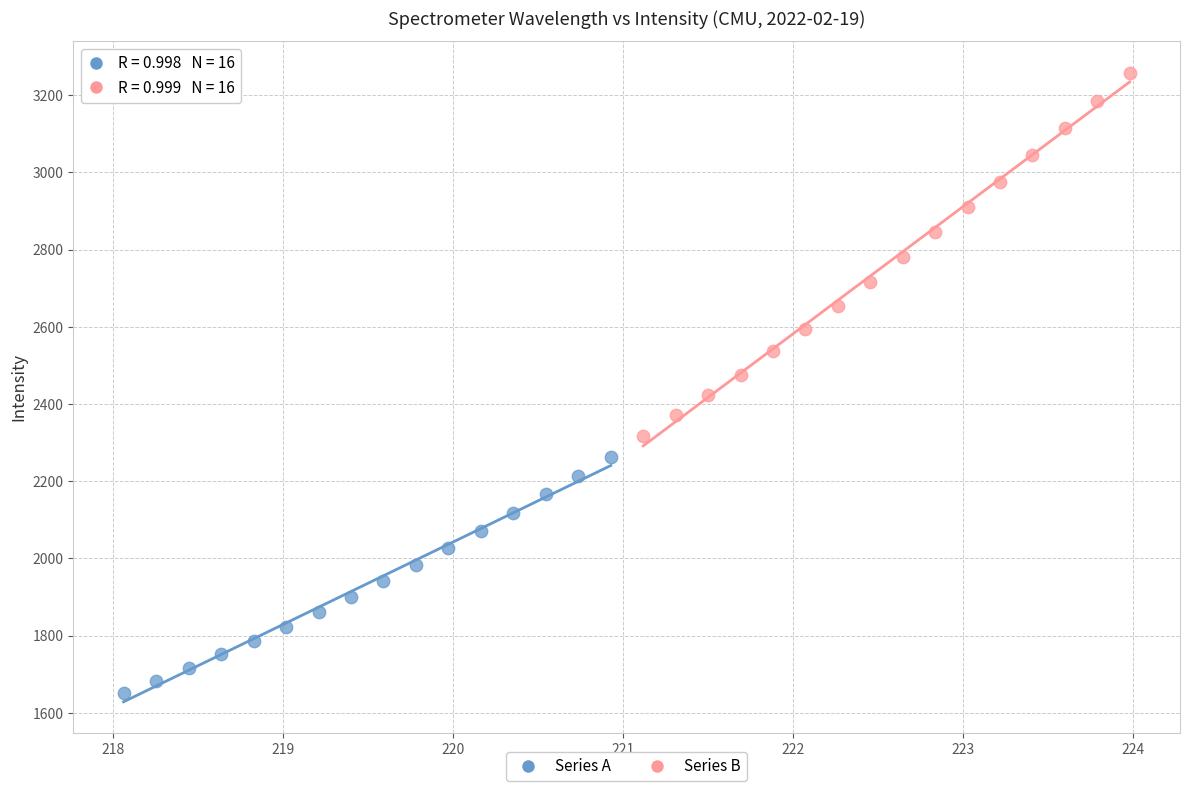

Which series reaches the minimum Y coordinate?

Series A